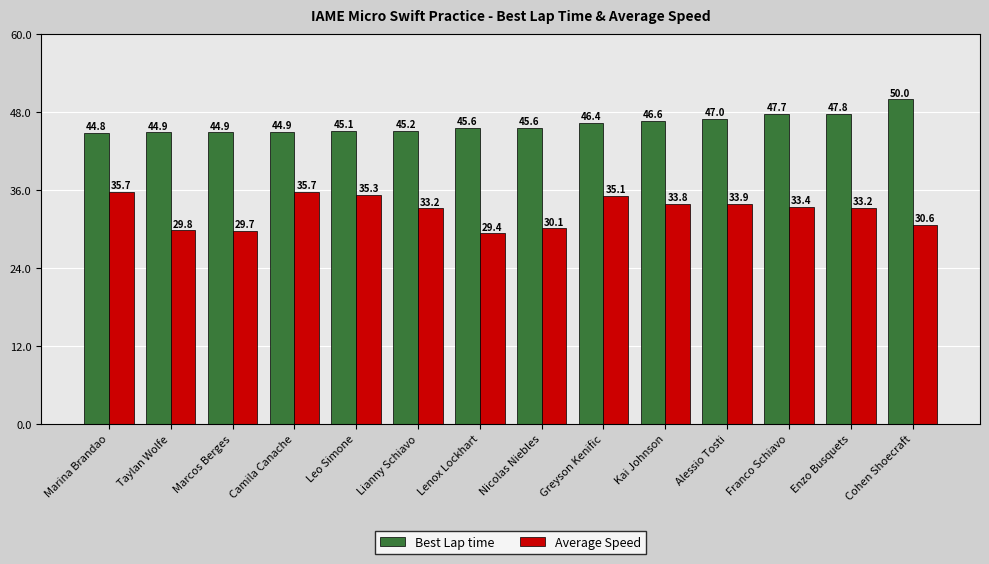

True or false: Average Speed has a value of 35.7 at Camila Canache.

True